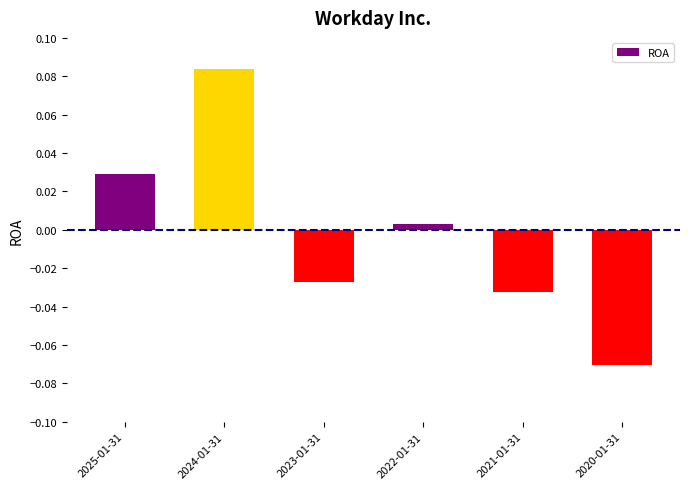

What position from the left is 2020-01-31?

6